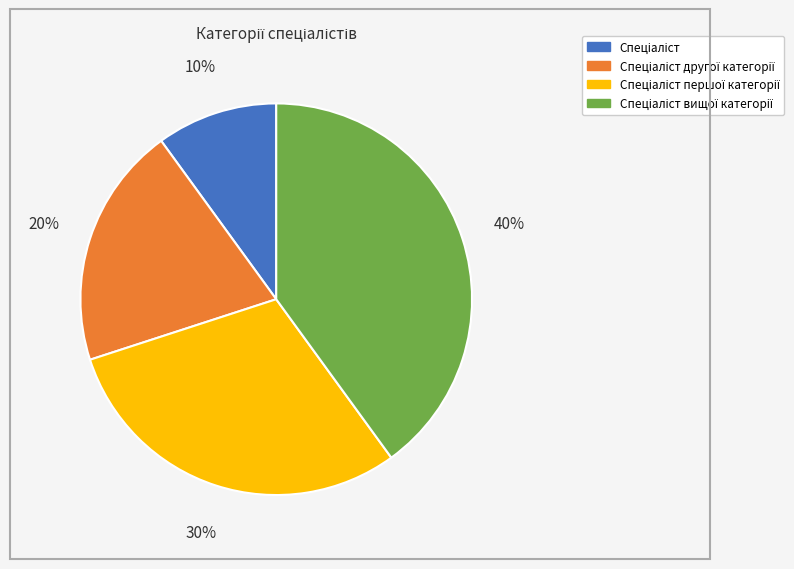

Is there a majority slice in this chart?

No